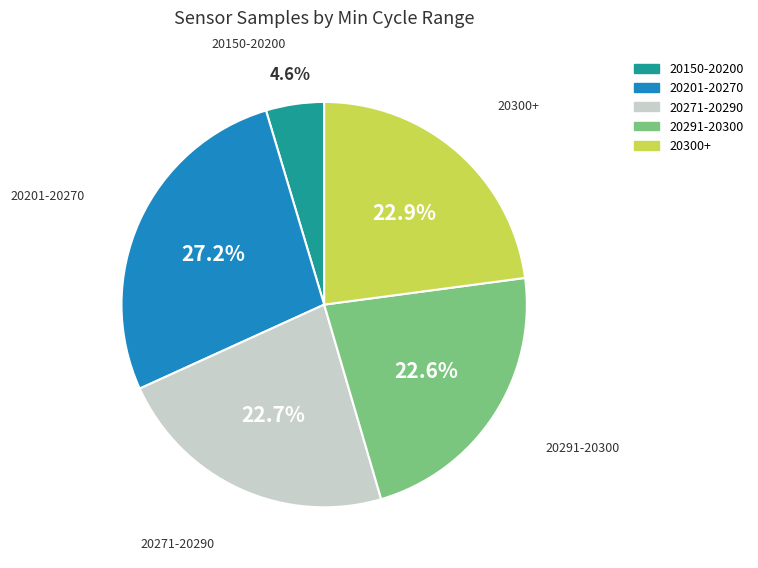

Is there any slice that represents more than half of the pie?

No